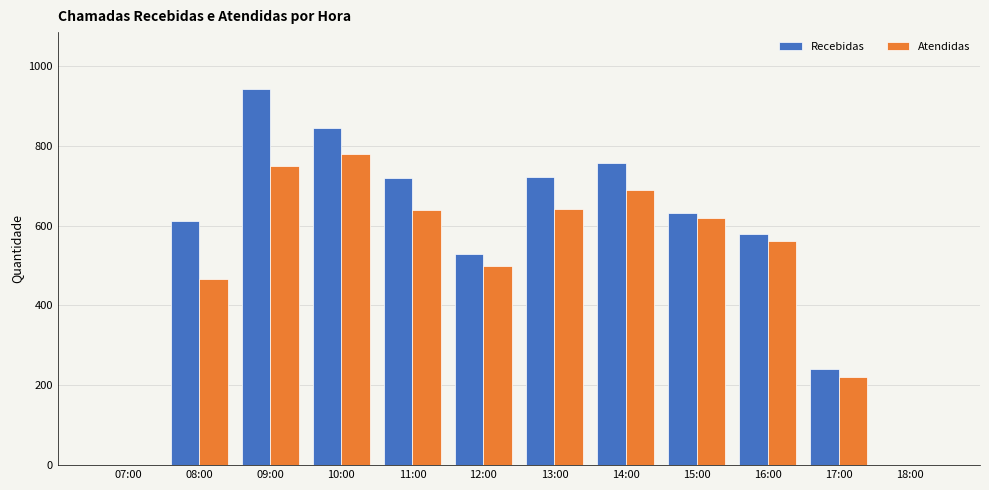

What is the highest value of the Atendidas series?

779